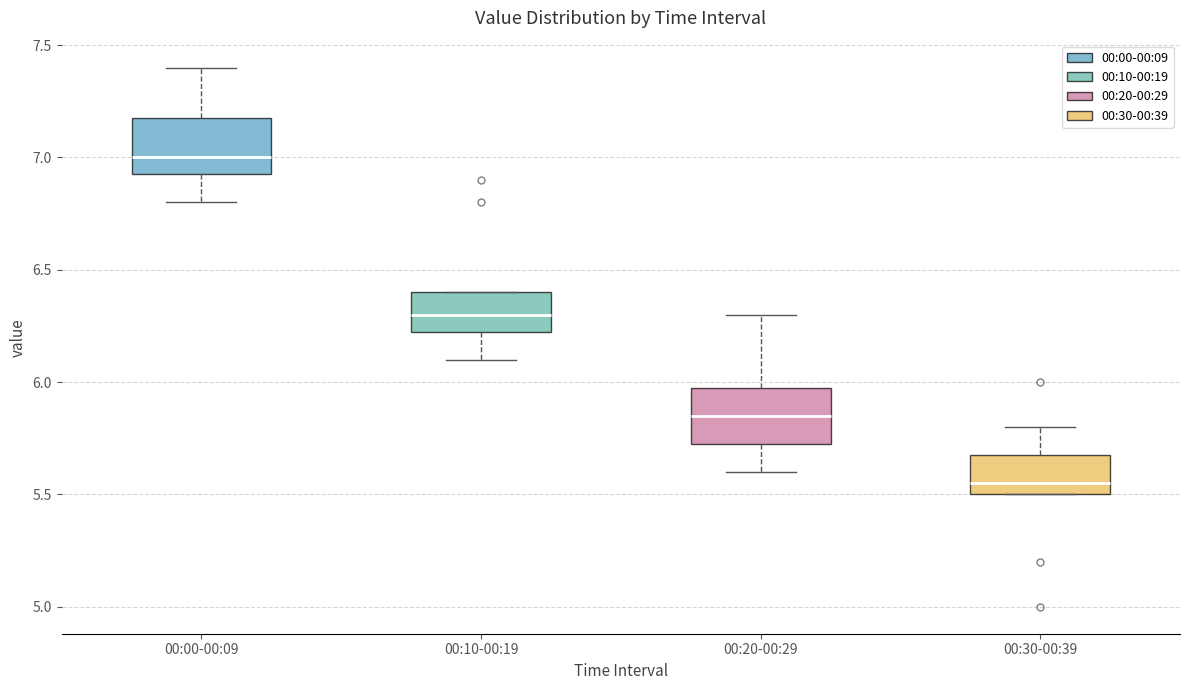

Where is the lower edge of the box for 00:00-00:09 on the y-axis? The values are not printed on the chart, so give them approximately, as read against the axis.

6.95